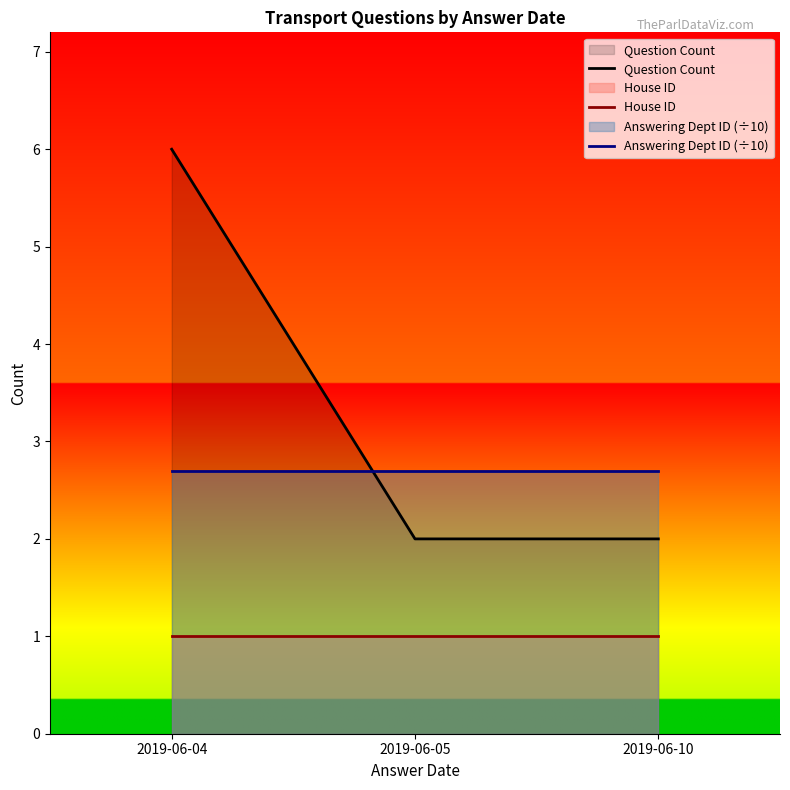

Between 2019-06-10 and 2019-06-05, which is larger?

2019-06-10